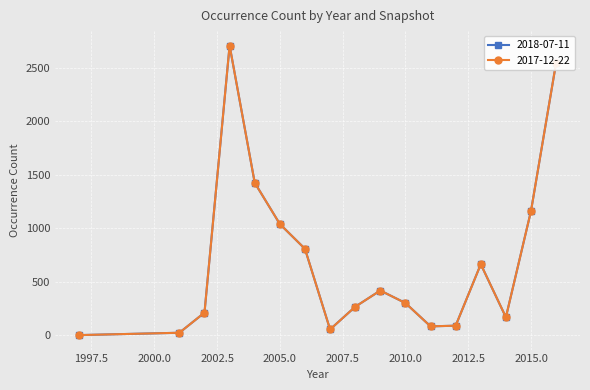

What is the difference between the maximum and minimum values in the 2017-12-22 series?

2708